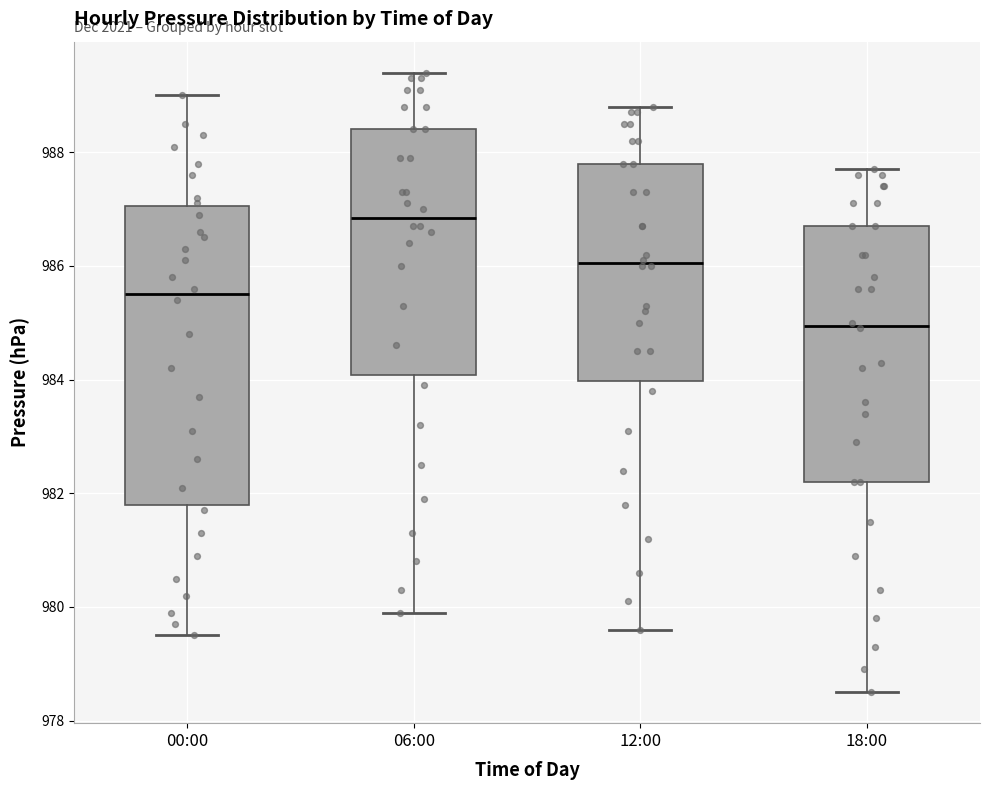

Which box has the highest median line?

06:00